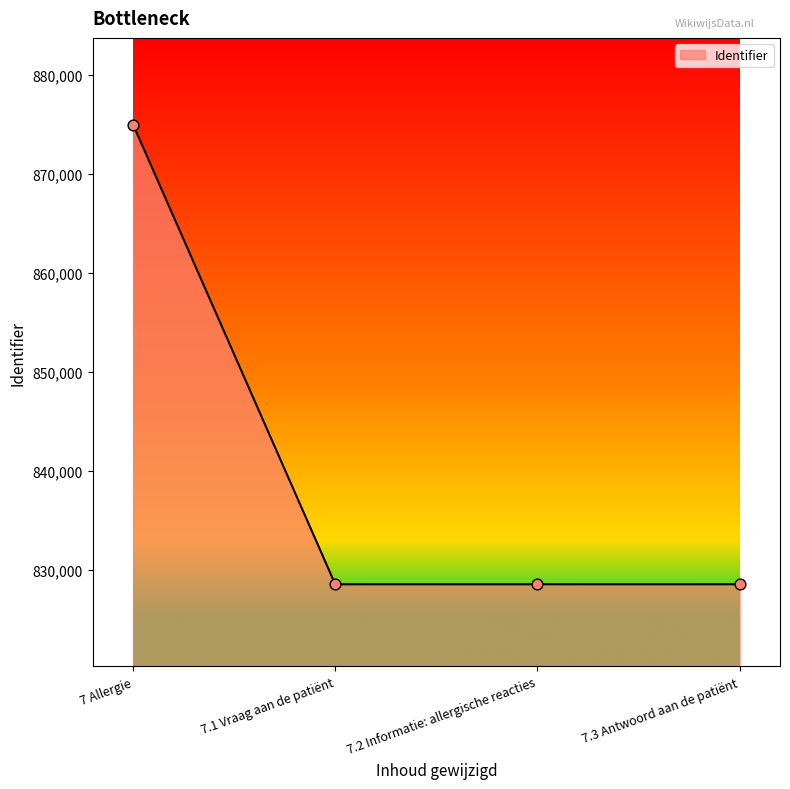

Approximately how many times larger is the value at 7 Allergie compared to 7.2 Informatie: allergische reacties?

1.1